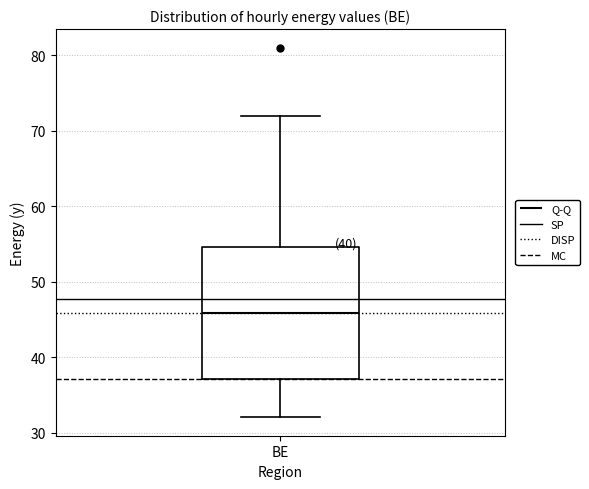

Transcribe this box plot: give where the median line is, the range the box spans, and where the two whiskers end, as read against the y-axis. The values are not printed on the chart, so give them approximately, as read against the axis.

median 46, box 37 to 55, whiskers 32 to 72